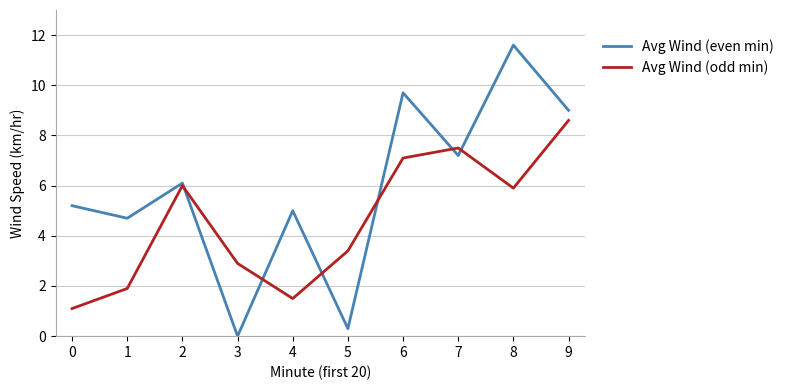

What are all the series names shown in the legend?

Avg Wind (even min), Avg Wind (odd min)